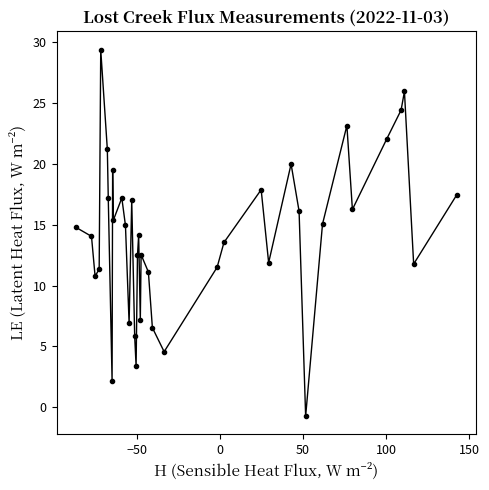

What is the value of the 32nd point from the left?

23.2